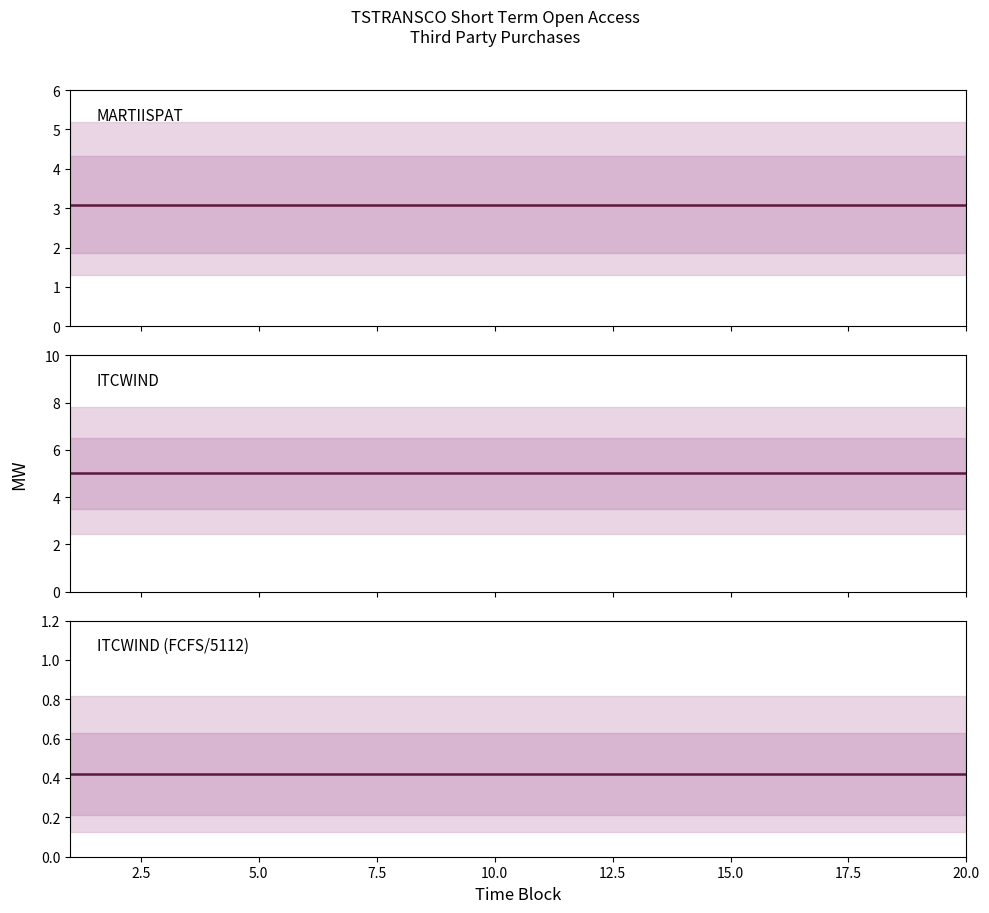

True or false: FCFS/5112 has a value of 0.4 at 20.0.

True